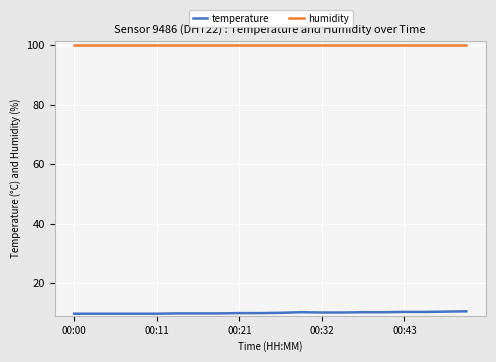

Does the chart display data point markers on the line(s)?

No